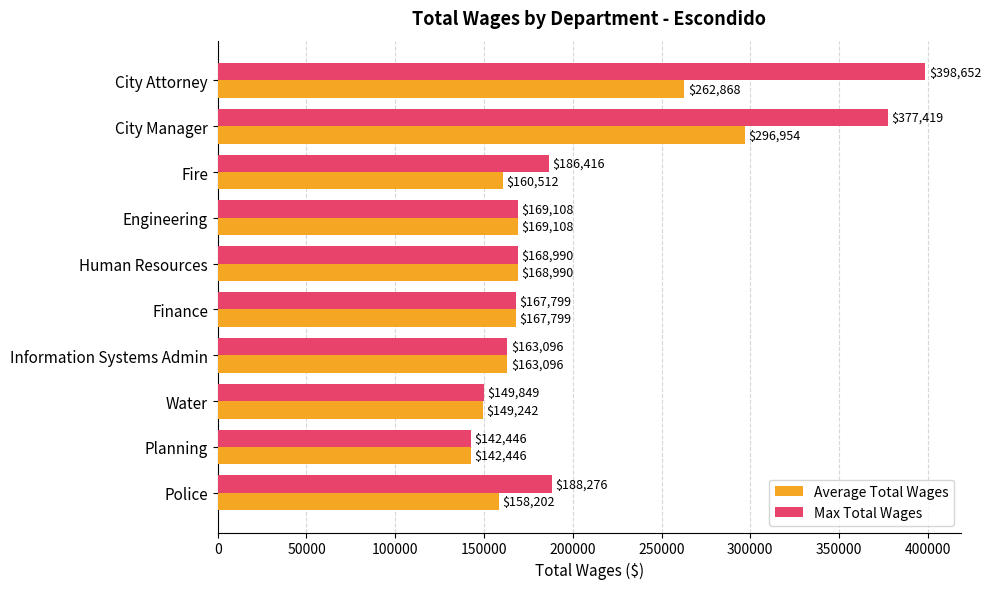

What is the total value across all series at Finance?

335598.0